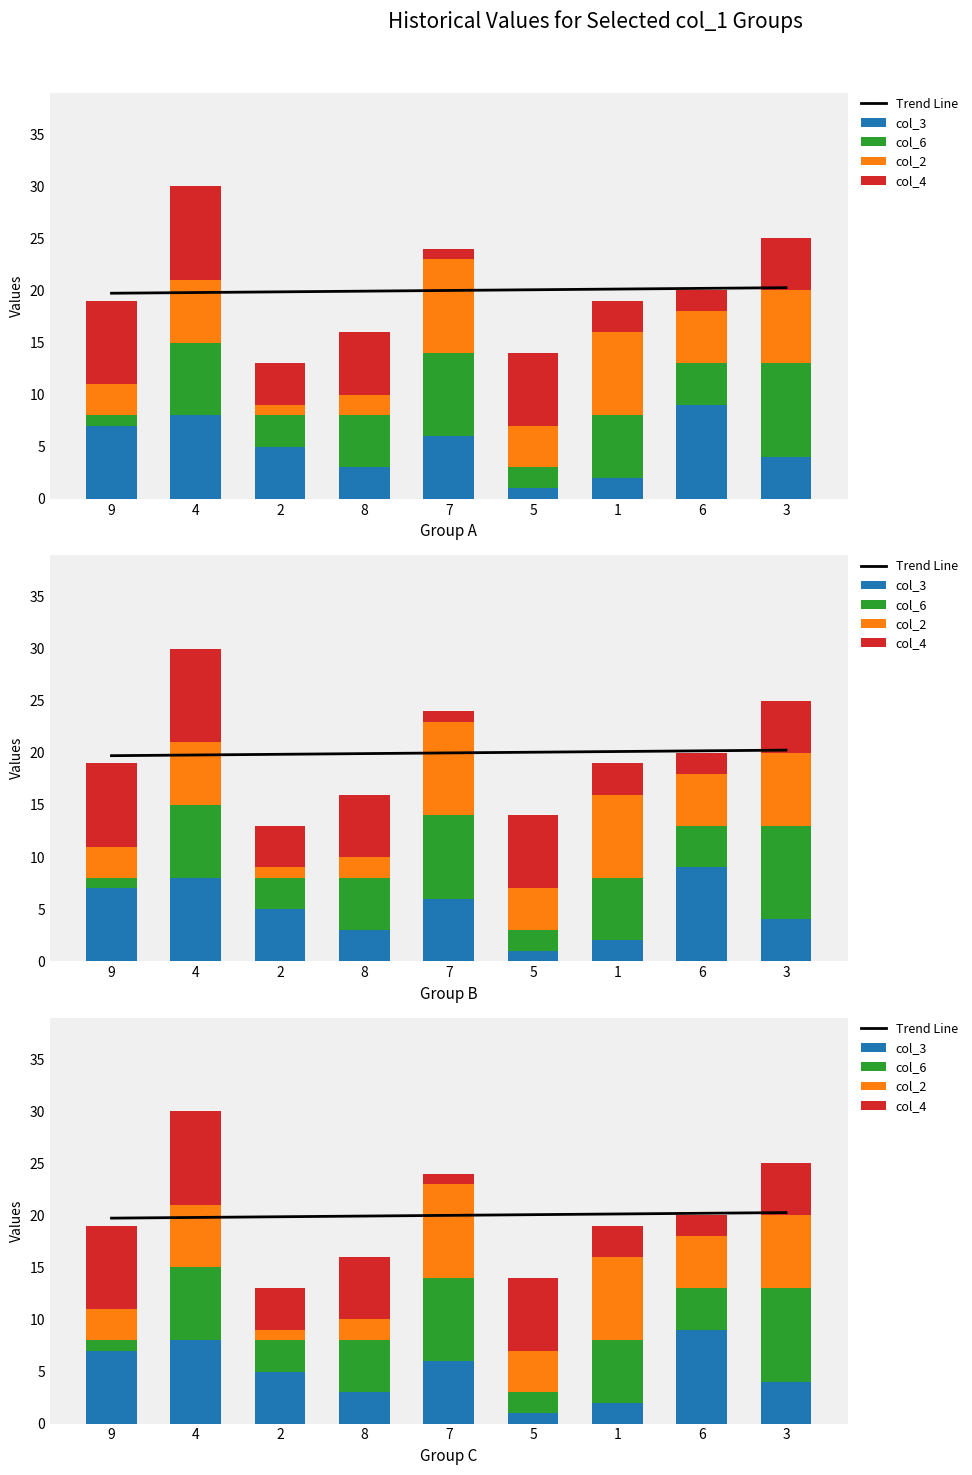

Rank the series at 5 from lowest to highest value.

col_3, col_6, col_2, col_4, Trend Line